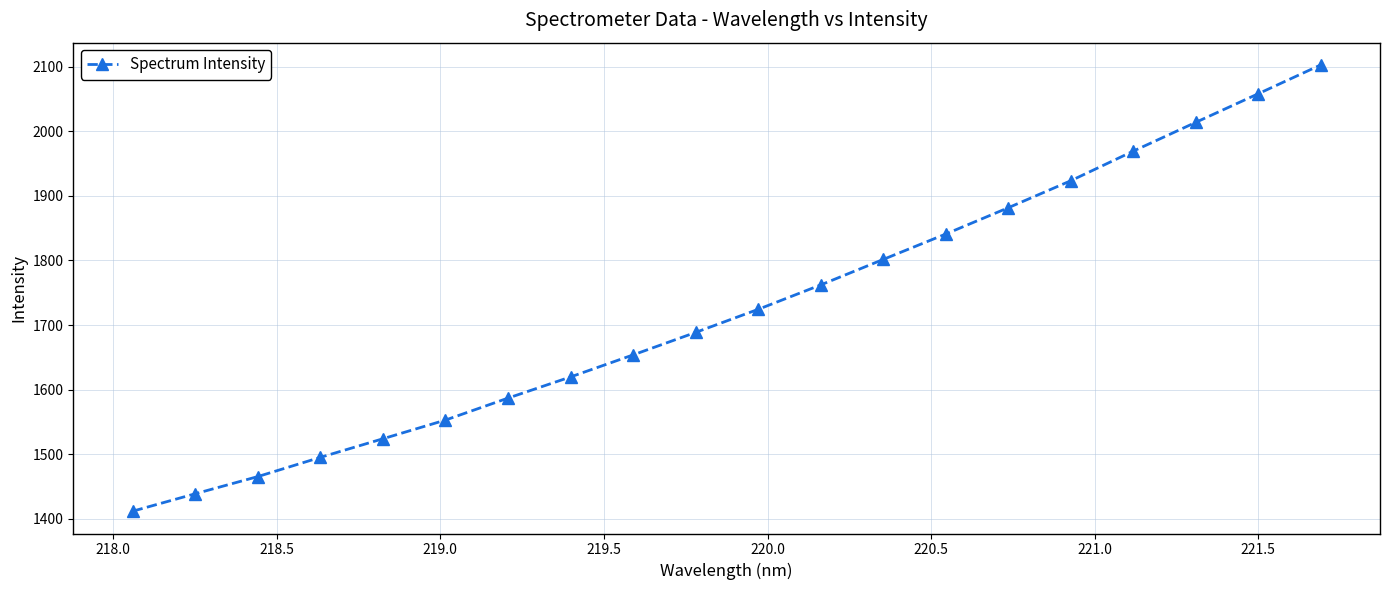

What is the value of the 15th point from the left?

1881.5